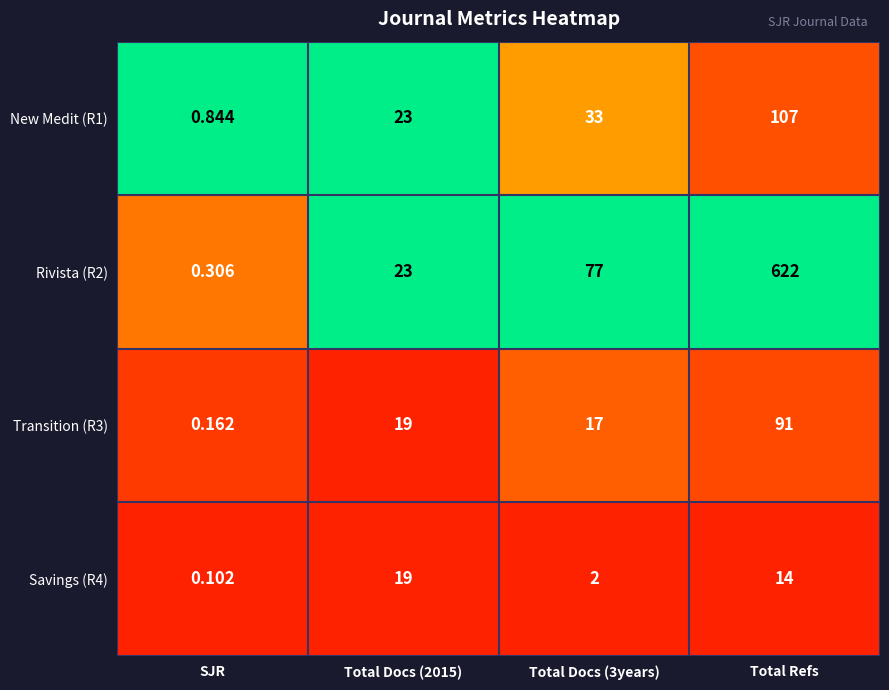

At which label is Savings (R4) closest to 9?

Total Refs